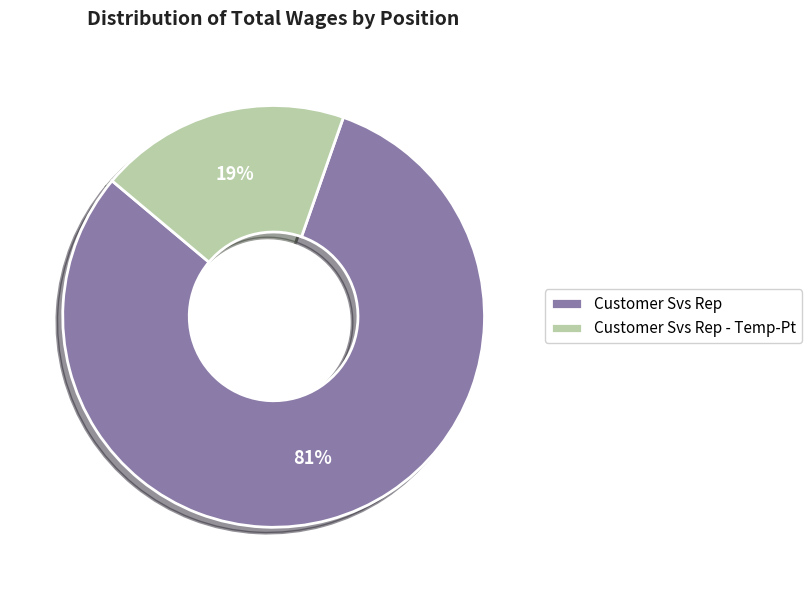

To the nearest percent, what is the average slice percentage?

50%